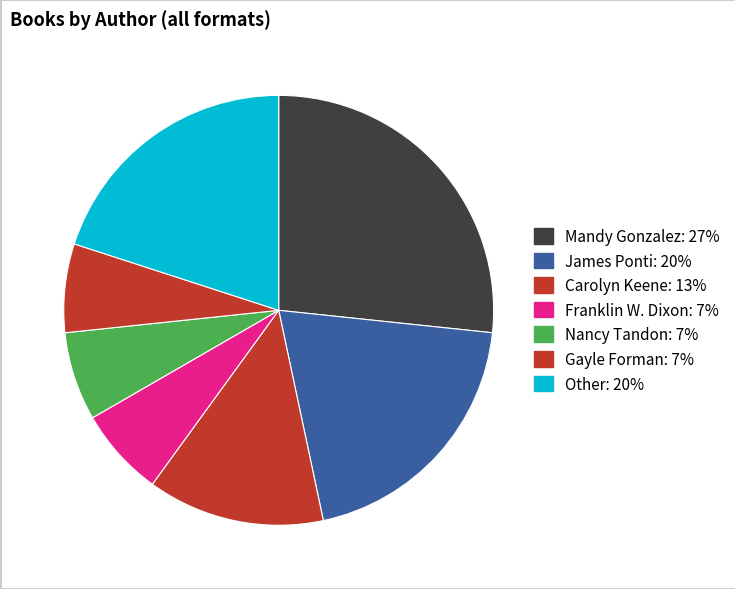

How many segments does this pie chart have?

7